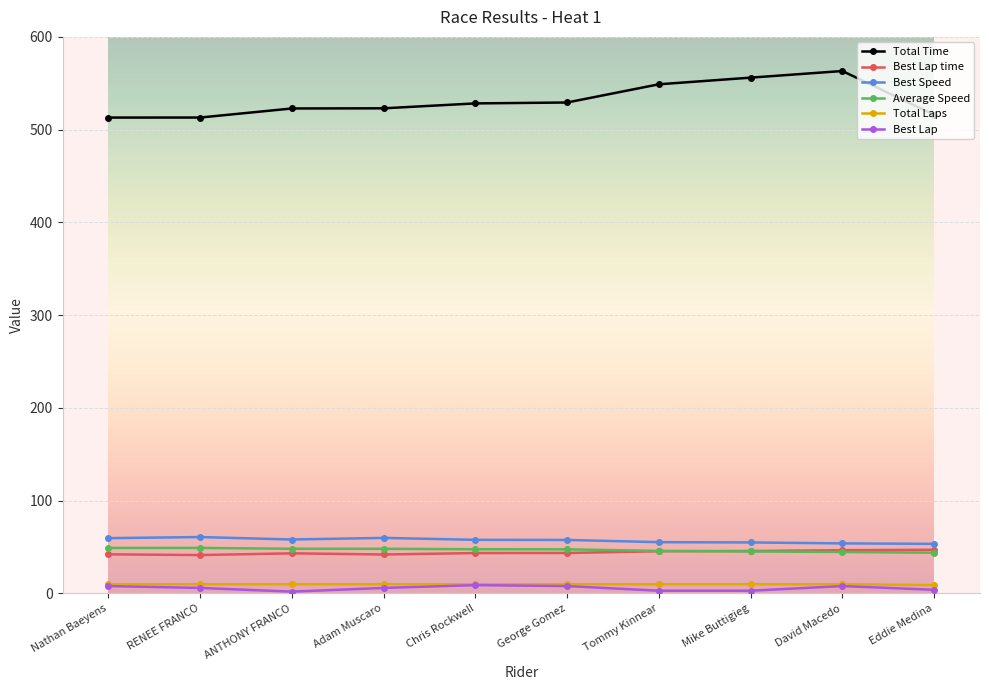

What is the lowest value of the Average Speed series?

44.0